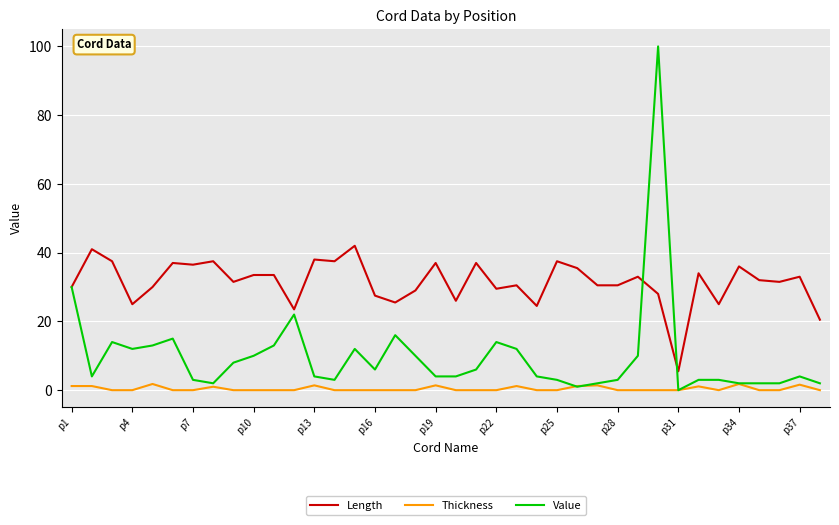

At how many categories does at least one series exceed 79?

1